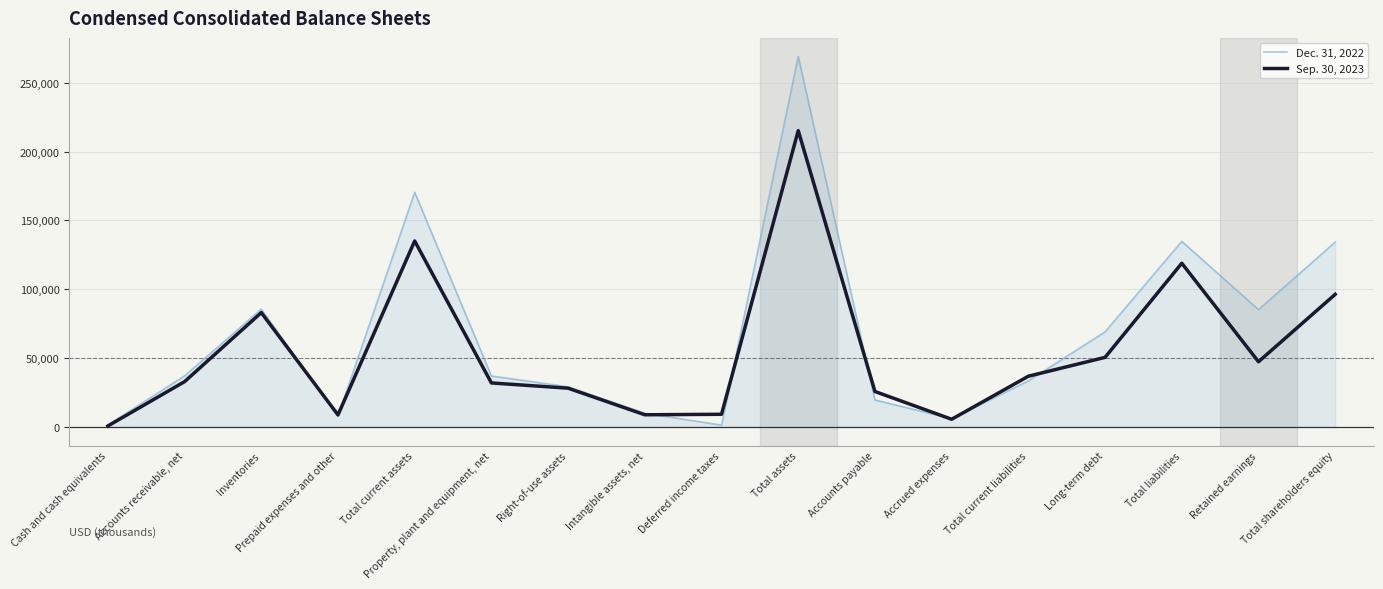

True or false: Dec. 31, 2022 has a value of 1440 at Cash and cash equivalents.

True